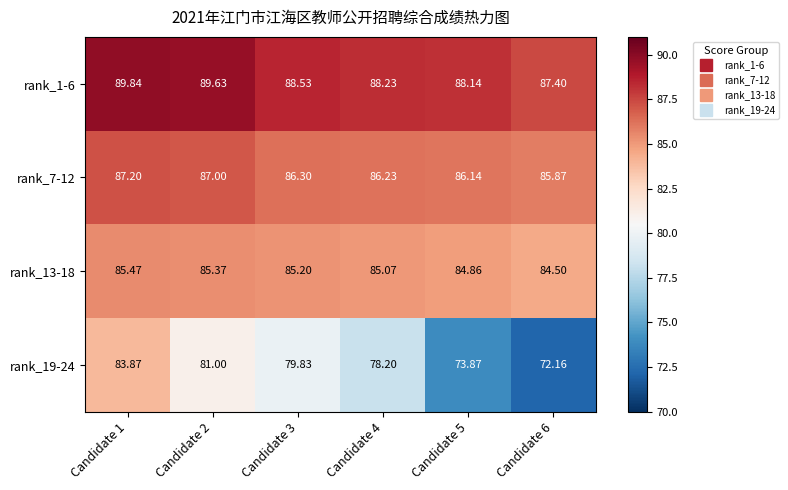

Is the value of rank_1-6 at Candidate 4 greater than the value of rank_7-12 at Candidate 2?

Yes